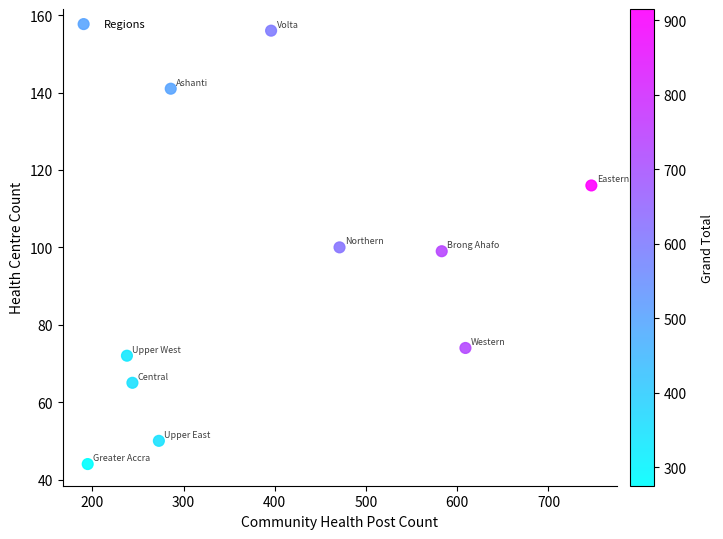

What is the range of Y values (max minus min)?

112